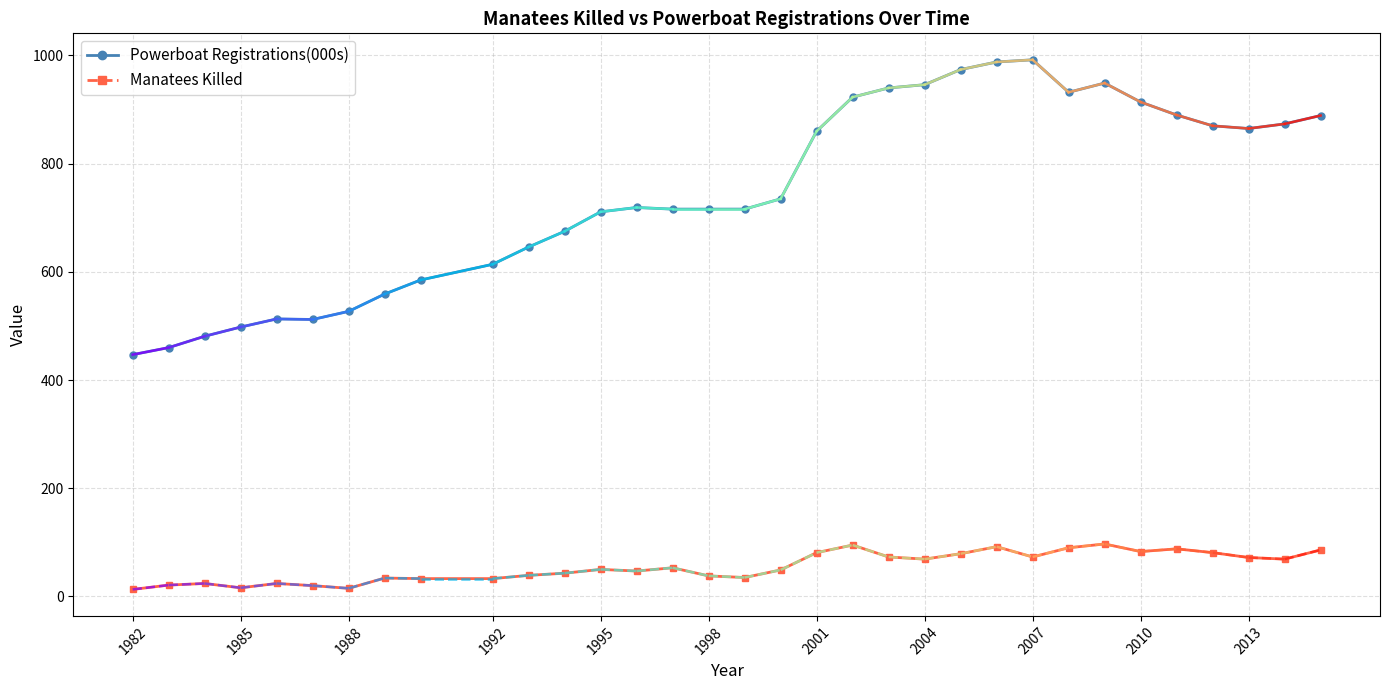

What is the highest value of the Manatees Killed series?

97.0